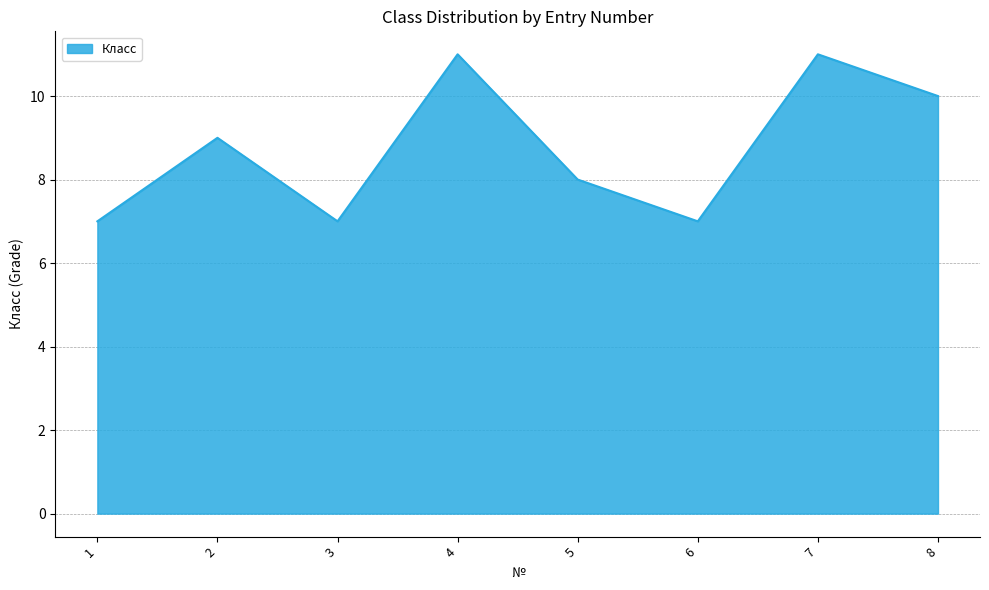

What is the difference between the values at 1 and 8?

3